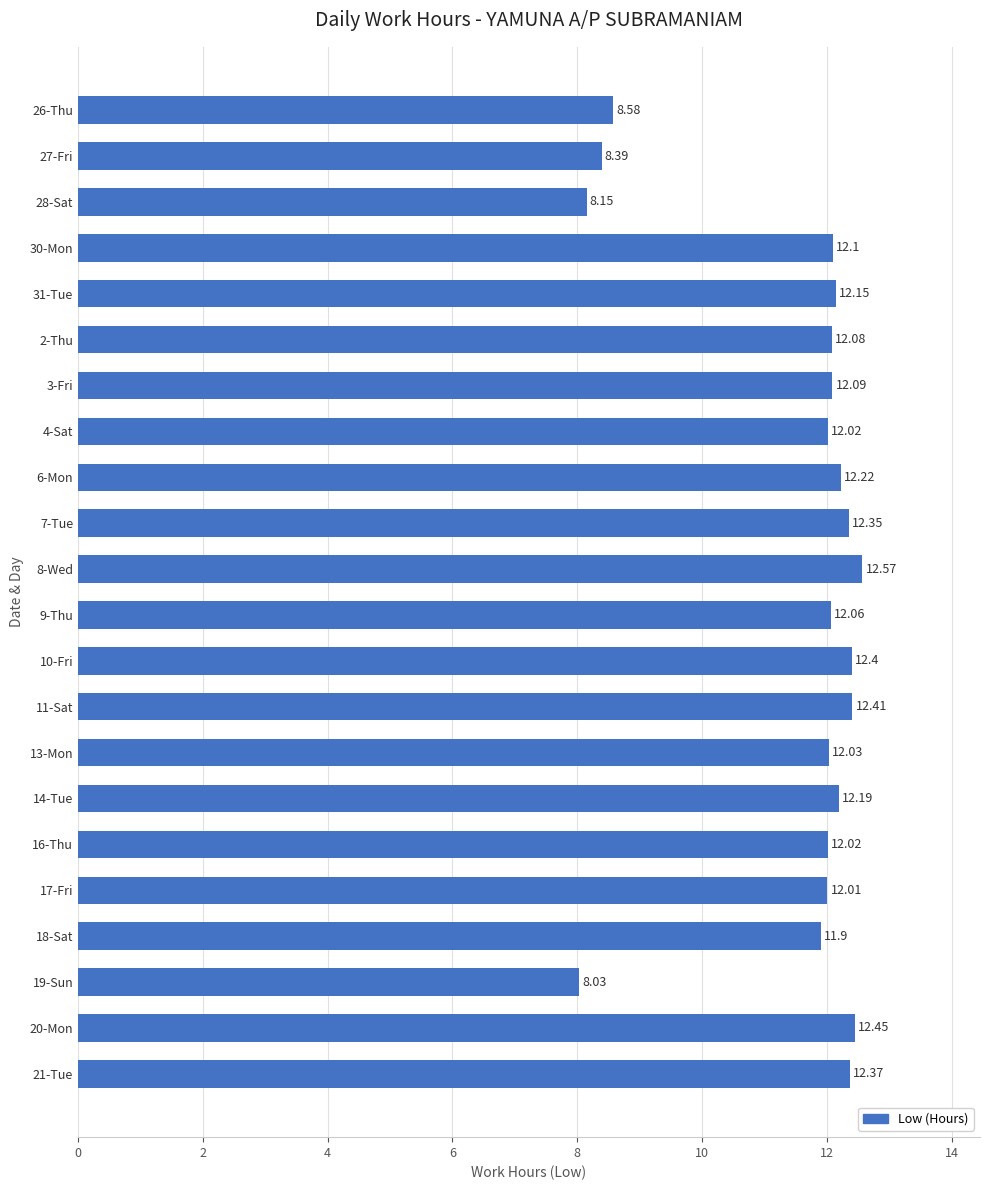

What is the difference between the maximum and minimum values?

4.5